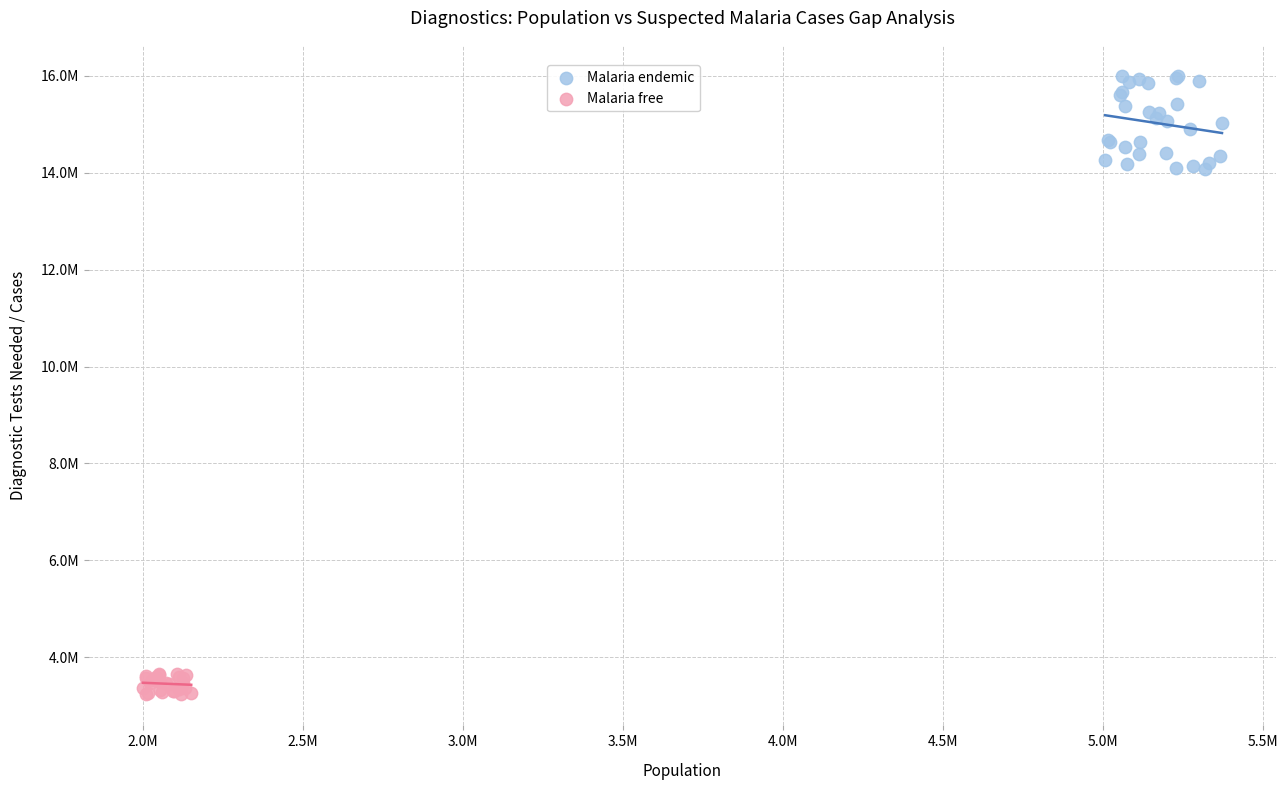

What are all the series names shown in the legend?

Malaria endemic, Malaria free